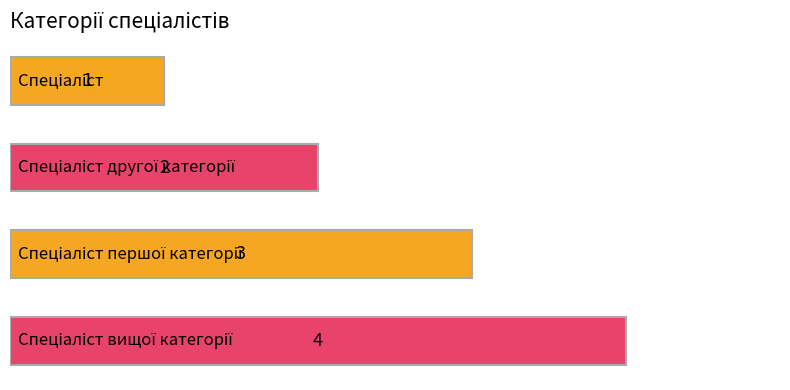

Does the chart contain stacked bars?

No